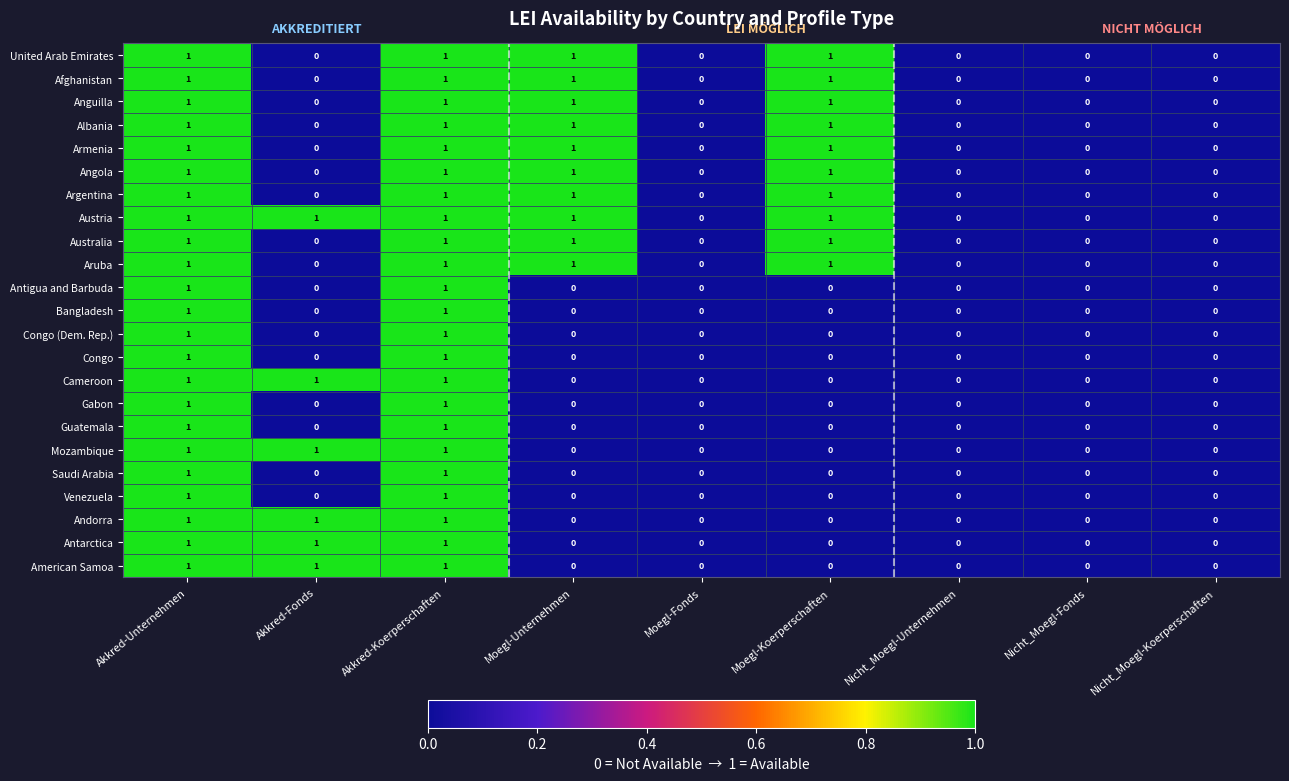

Is it true that Saudi Arabia equals 0 at Akkred-Fonds?

True